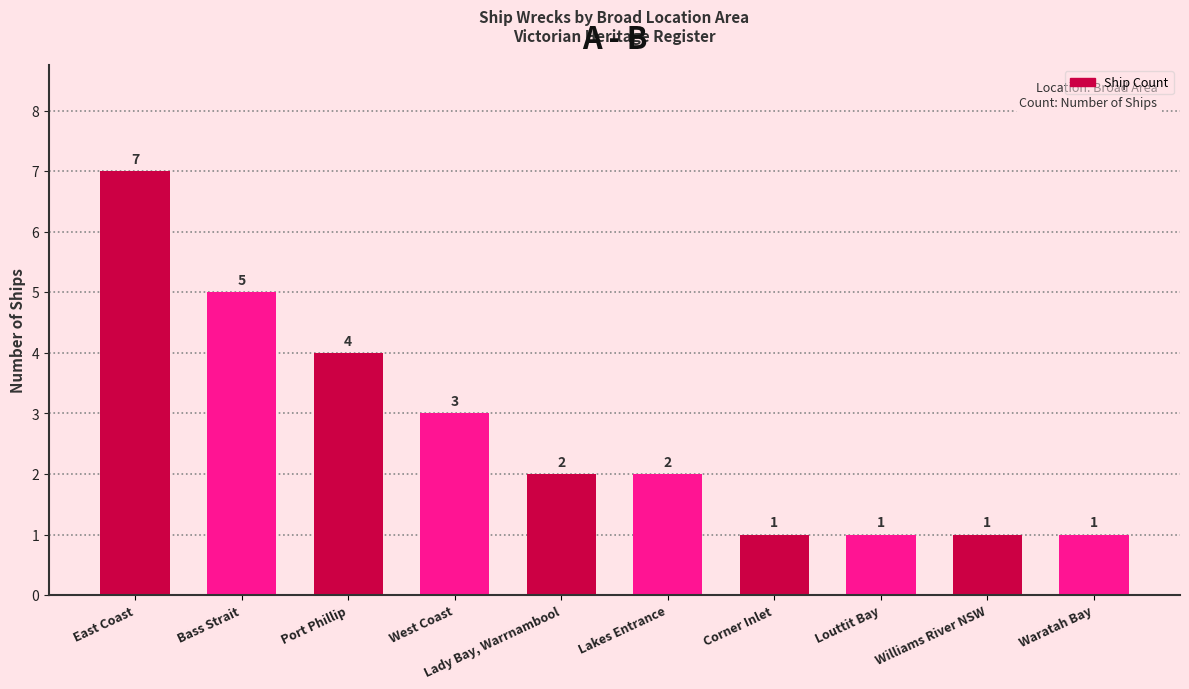

Which category has the highest value across all series?

East Coast